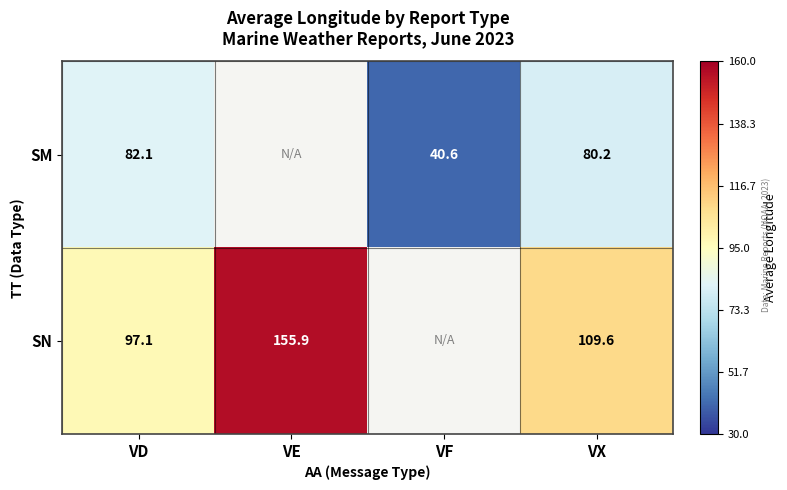

Is the value of SM at VX greater than the value of SN at VX?

No